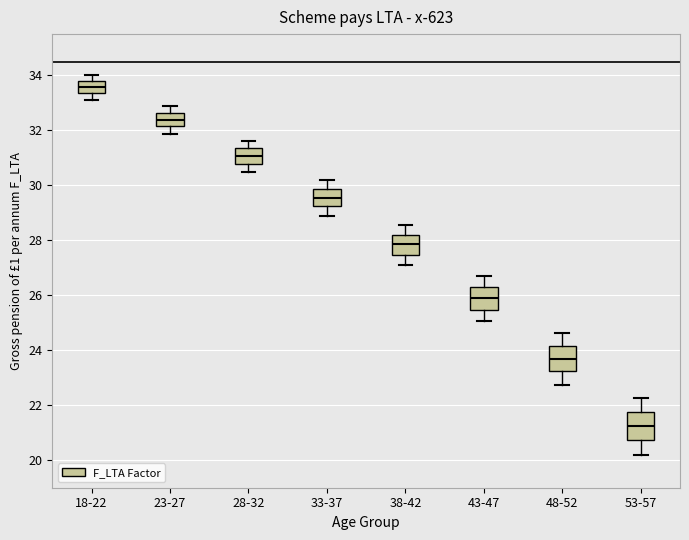

Which box has the highest median line?

18-22